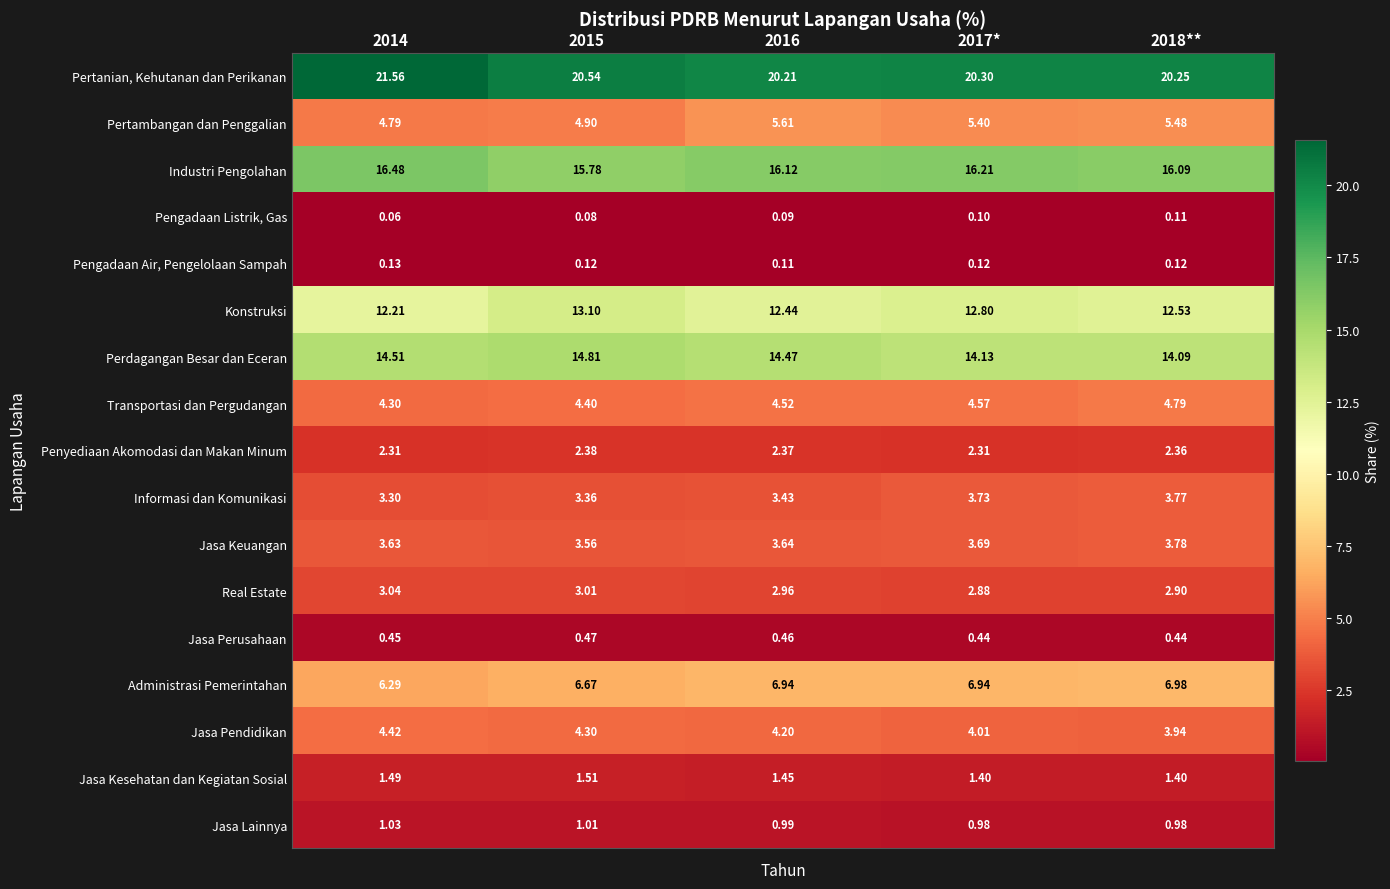

Rank the series at 2014 from highest to lowest value.

Pertanian, Kehutanan dan Perikanan, Industri Pengolahan, Perdagangan Besar dan Eceran, Konstruksi, Administrasi Pemerintahan, Pertambangan dan Penggalian, Jasa Pendidikan, Transportasi dan Pergudangan, Jasa Keuangan, Informasi dan Komunikasi, Real Estate, Penyediaan Akomodasi dan Makan Minum, Jasa Kesehatan dan Kegiatan Sosial, Jasa Lainnya, Jasa Perusahaan, Pengadaan Air, Pengelolaan Sampah, Pengadaan Listrik, Gas